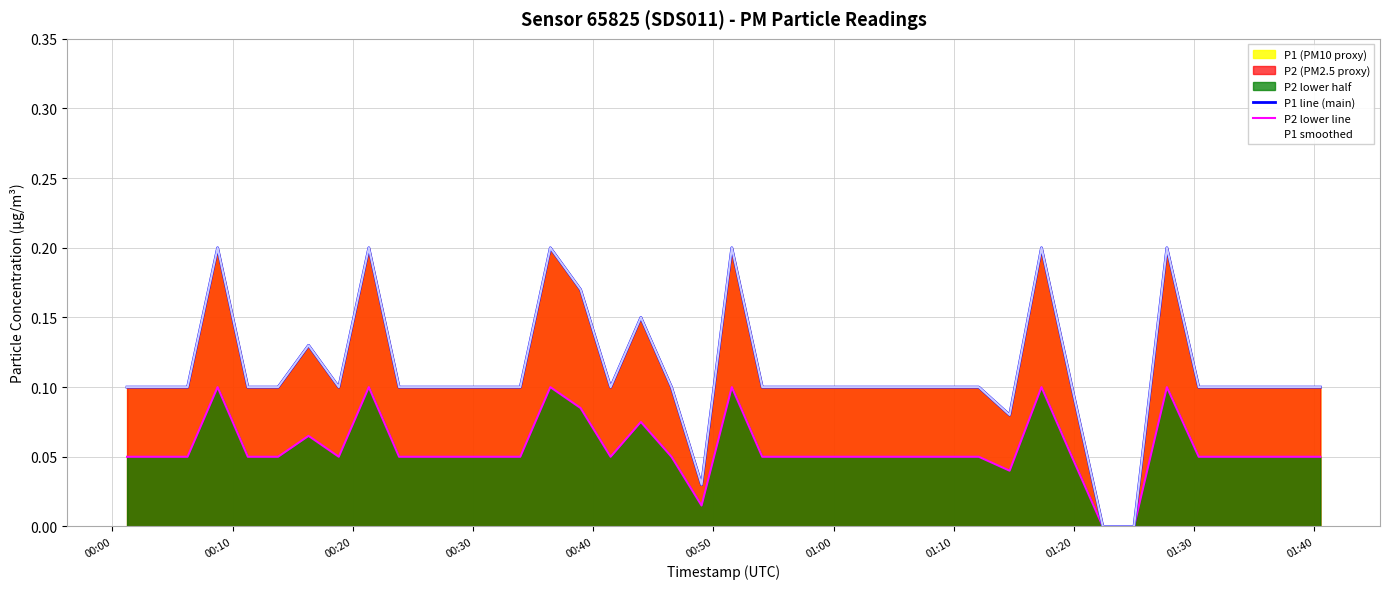

Count the P1 line (main) values in the range 0 to 1.

40